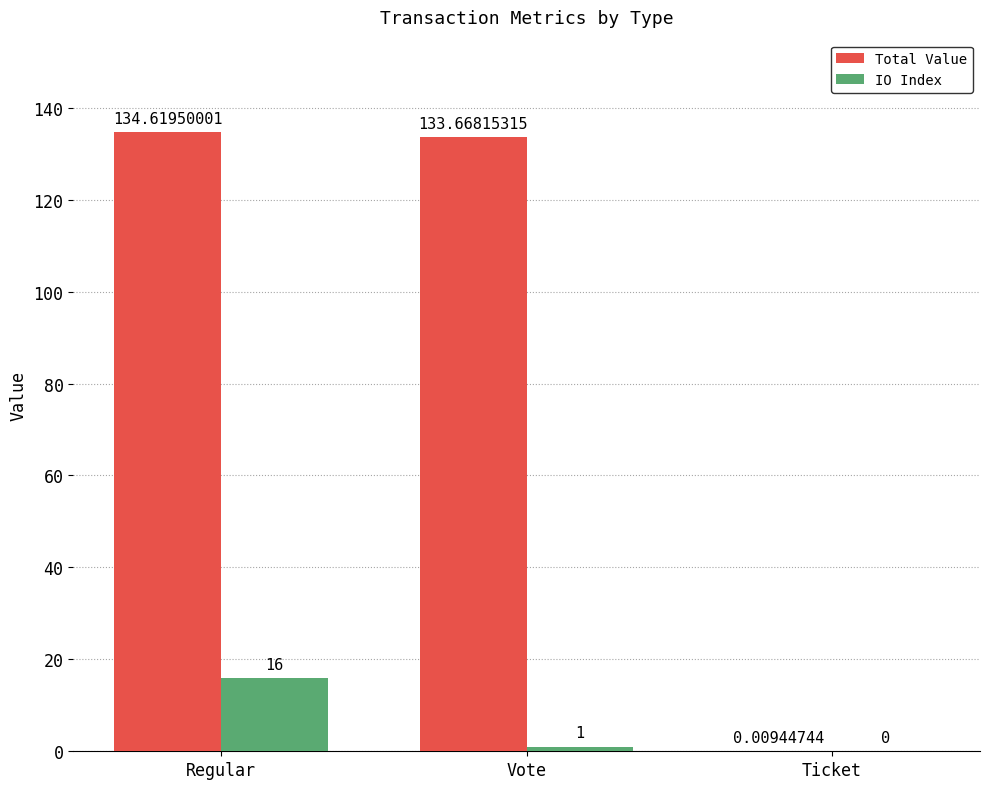

What is the sum of the Total Value values at Vote and Regular?

268.3